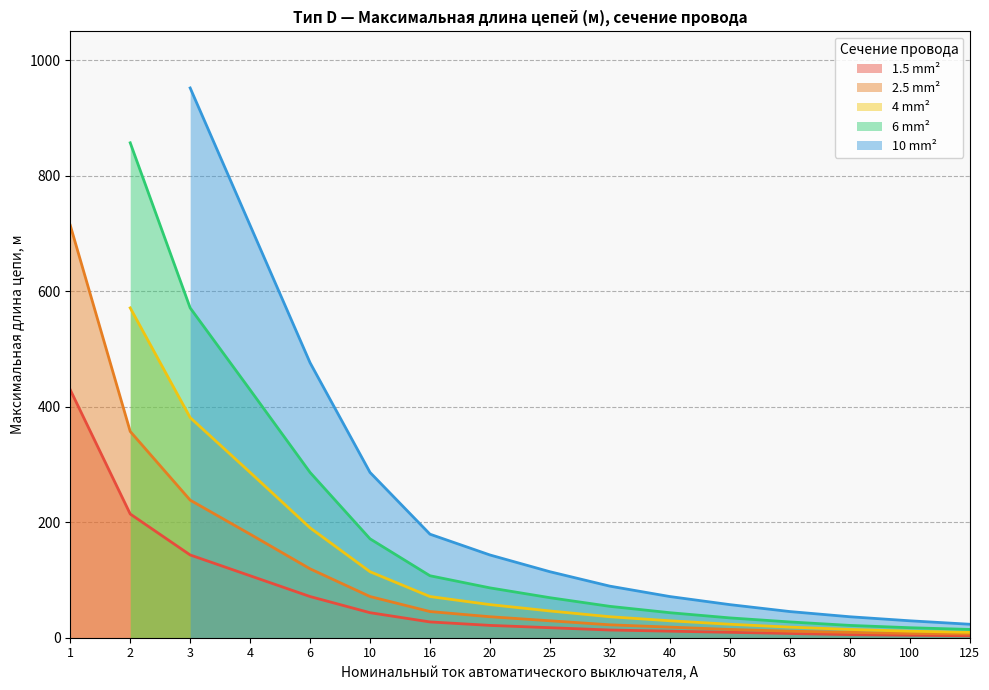

What is the value of the 2.5 mm² point at the 5th from the left?

119